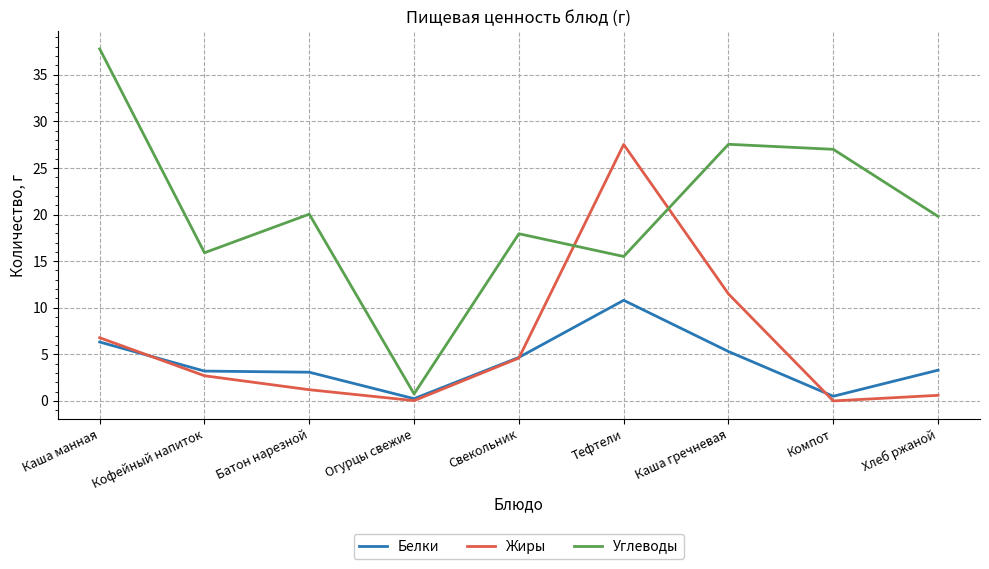

Does the chart have visible grid lines?

Yes